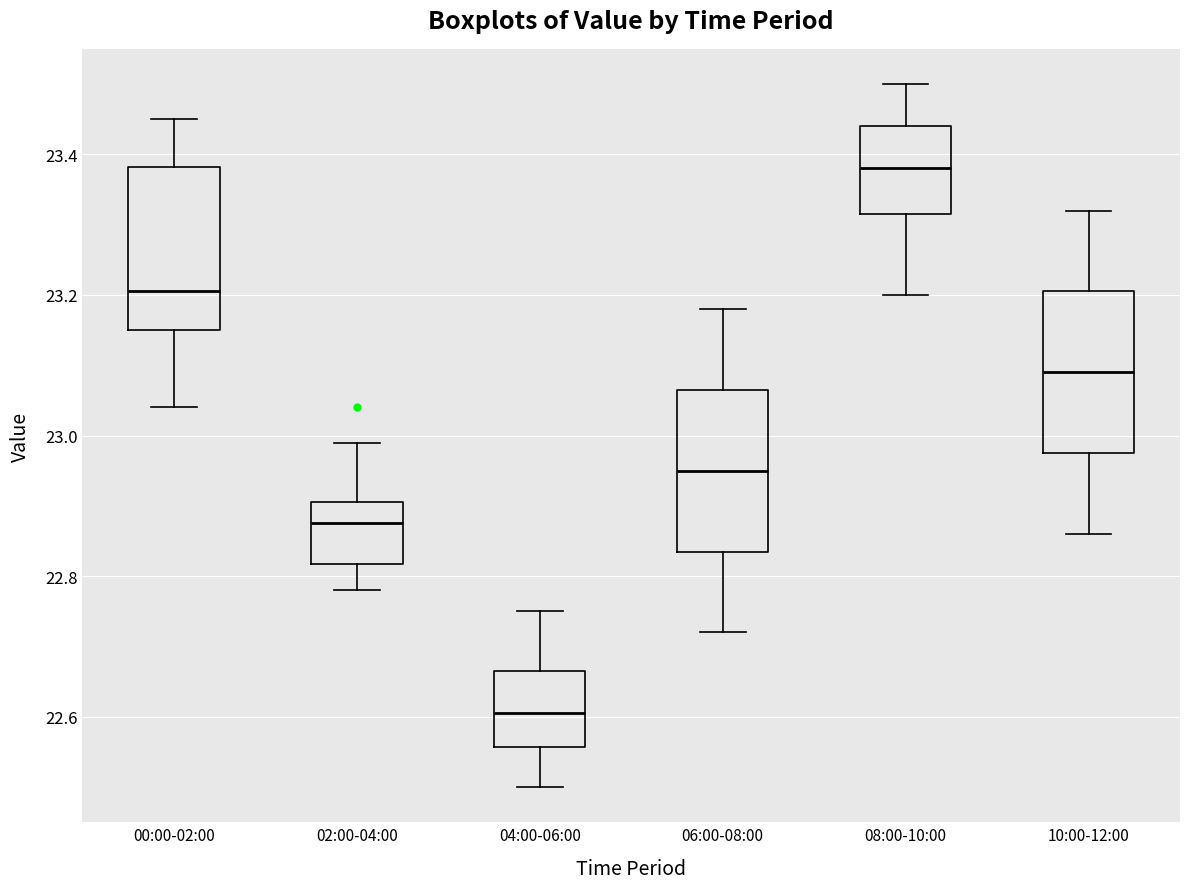

Reading left to right, transcribe this box plot: for each box, give where its median line is, the range the box spans, and where its two whiskers end, as read against the y-axis. The values are not printed on the chart, so give them approximately, as read against the axis.

00:00-02:00: median 23.20, box 23.16 to 23.38, whiskers 23.04 to 23.46
02:00-04:00: median 22.88, box 22.82 to 22.90, whiskers 22.78 to 23.00
04:00-06:00: median 22.60, box 22.56 to 22.66, whiskers 22.50 to 22.76
06:00-08:00: median 22.96, box 22.84 to 23.06, whiskers 22.72 to 23.18
08:00-10:00: median 23.38, box 23.32 to 23.44, whiskers 23.20 to 23.50
10:00-12:00: median 23.10, box 22.98 to 23.20, whiskers 22.86 to 23.32